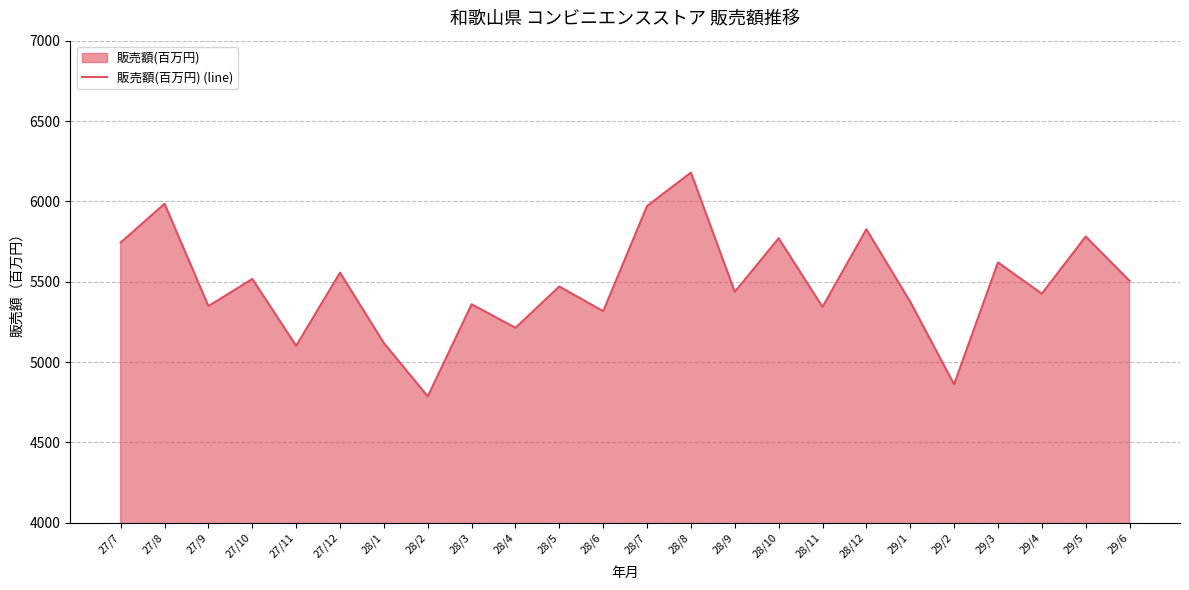

Rank the categories by value from lowest to highest.

28/2, 29/2, 27/11, 28/1, 28/4, 28/6, 28/11, 27/9, 28/3, 29/1, 29/4, 28/9, 28/5, 29/6, 27/10, 27/12, 29/3, 27/7, 28/10, 29/5, 28/12, 28/7, 27/8, 28/8